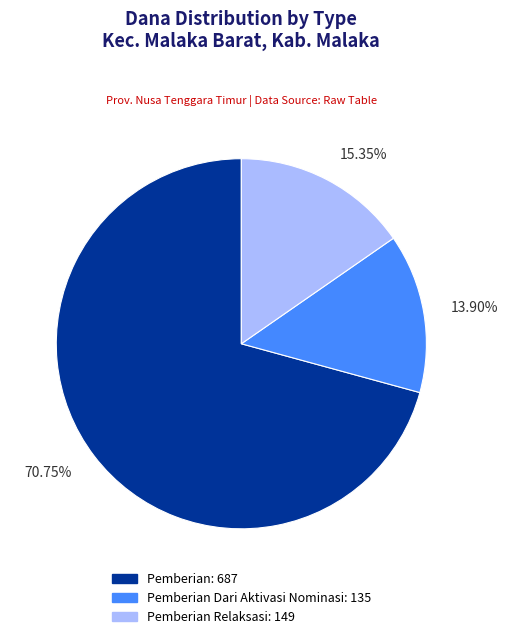

Is the sum of Pemberian: 687 and Pemberian Dari Aktivasi Nominasi: 135 greater than half?

Yes